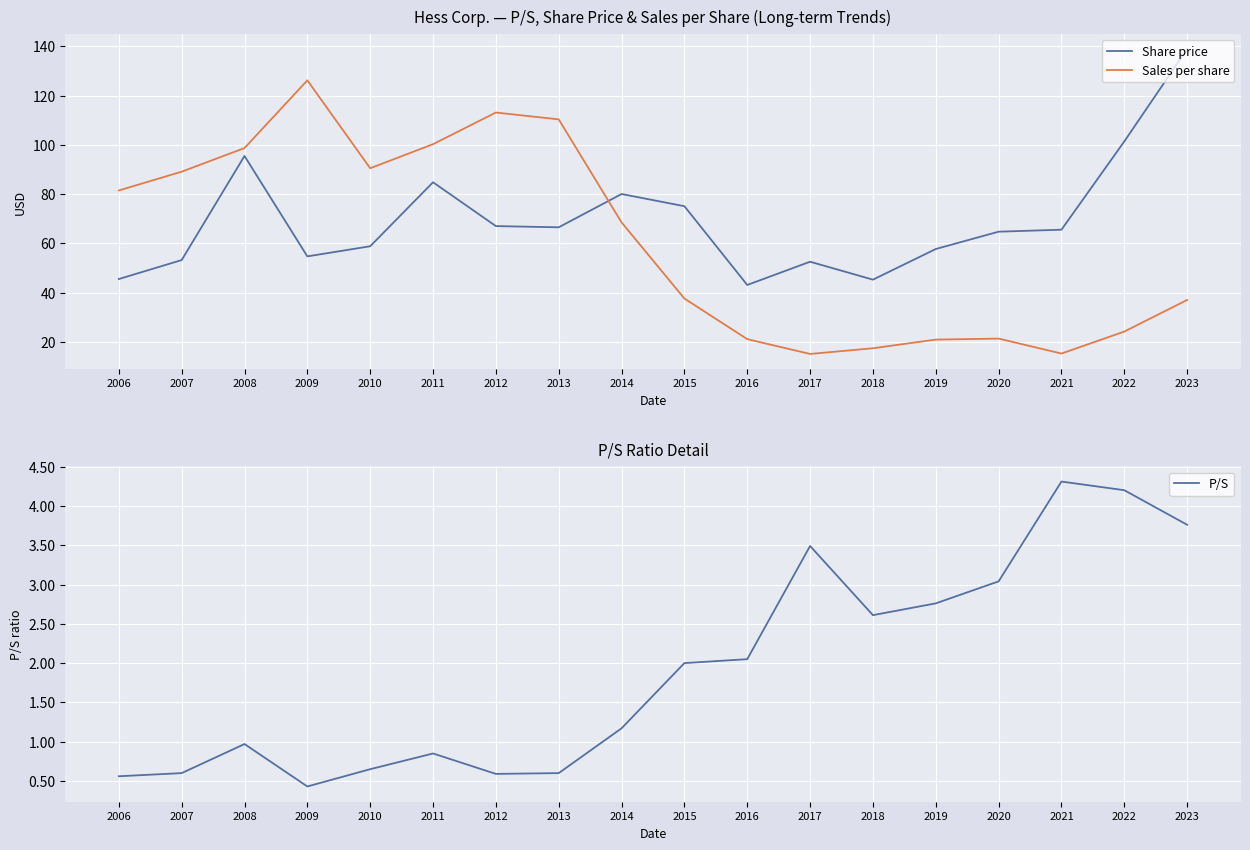

True or false: P/S has more than 2 interior local peaks.

True